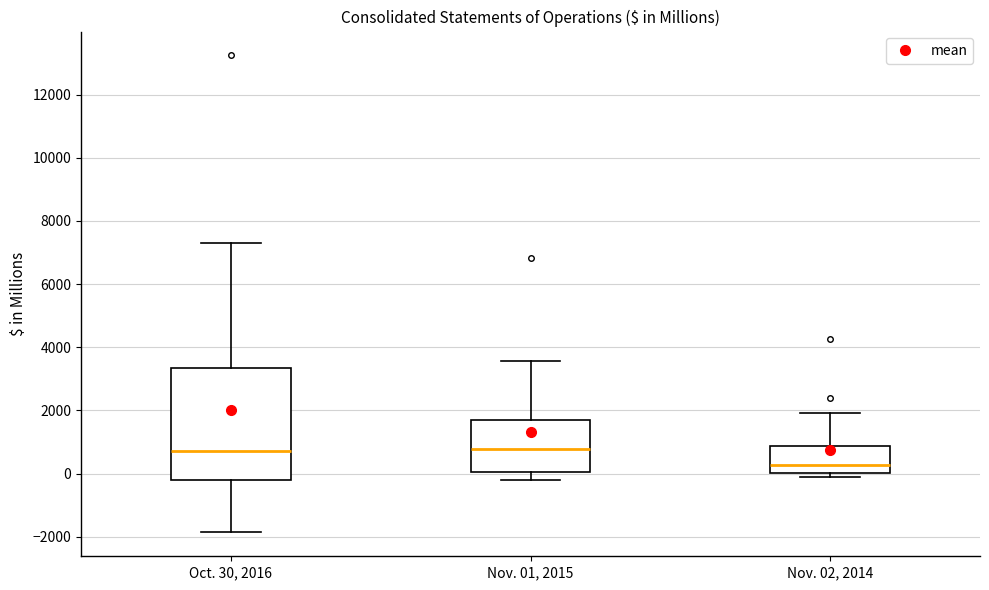

Reading left to right, read every box against the y-axis: the position of its median line, the range the box covers, and the ends of its whiskers. The values are not printed on the chart, so give them approximately, as read against the axis.

Oct. 30, 2016: median 800, box -200 to 3400, whiskers -1800 to 7400
Nov. 01, 2015: median 800, box 0 to 1800, whiskers -200 to 3600
Nov. 02, 2014: median 200, box 0 to 800, whiskers -200 to 2000